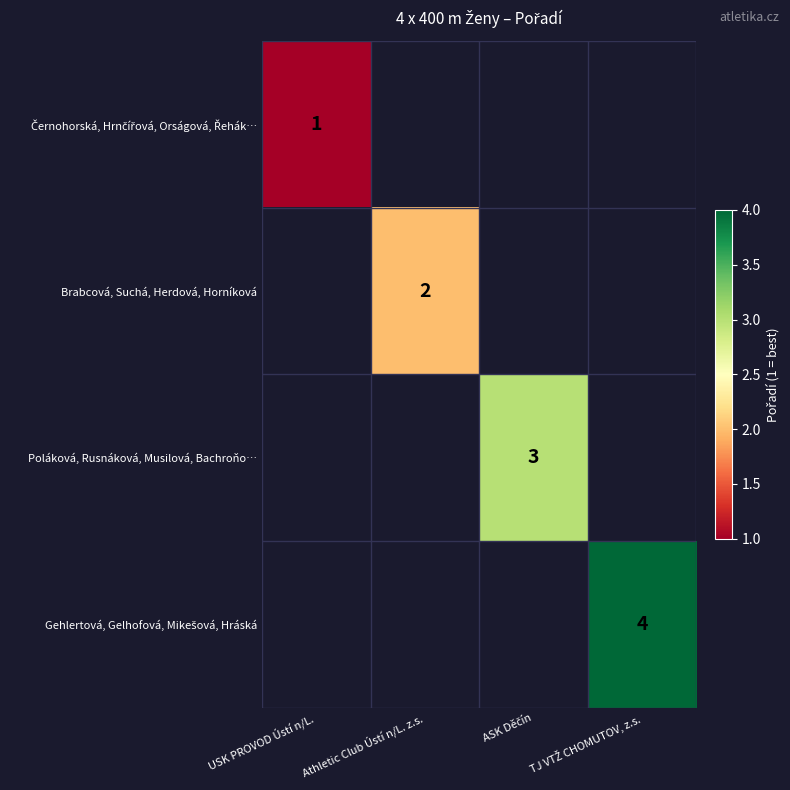

How many distinct data groups are displayed?

4